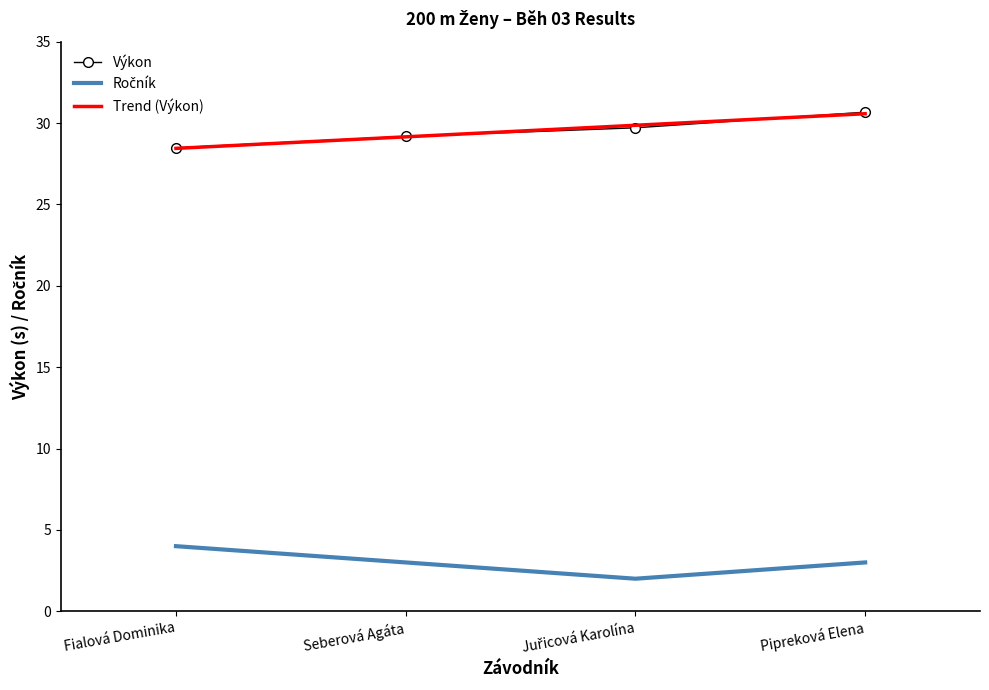

What position from the right is Fialová Dominika?

4